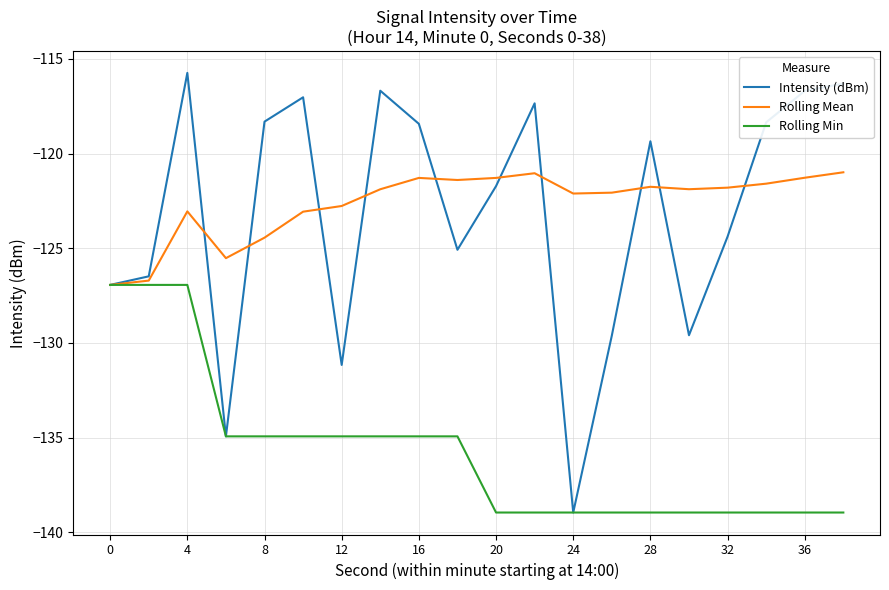

List the series in order of their peak value, highest first.

Intensity (dBm), Rolling Mean, Rolling Min